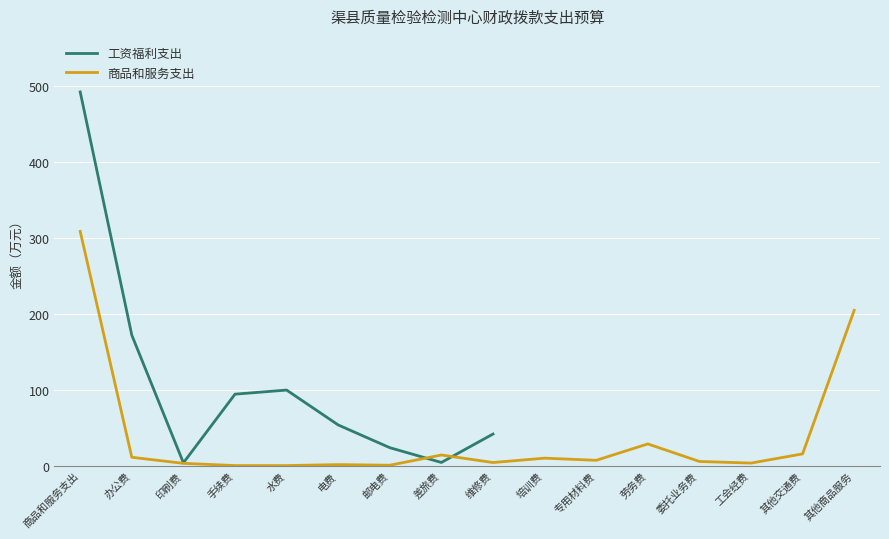

Which series changed the most between 维修费 and 其他商品服务?

商品和服务支出